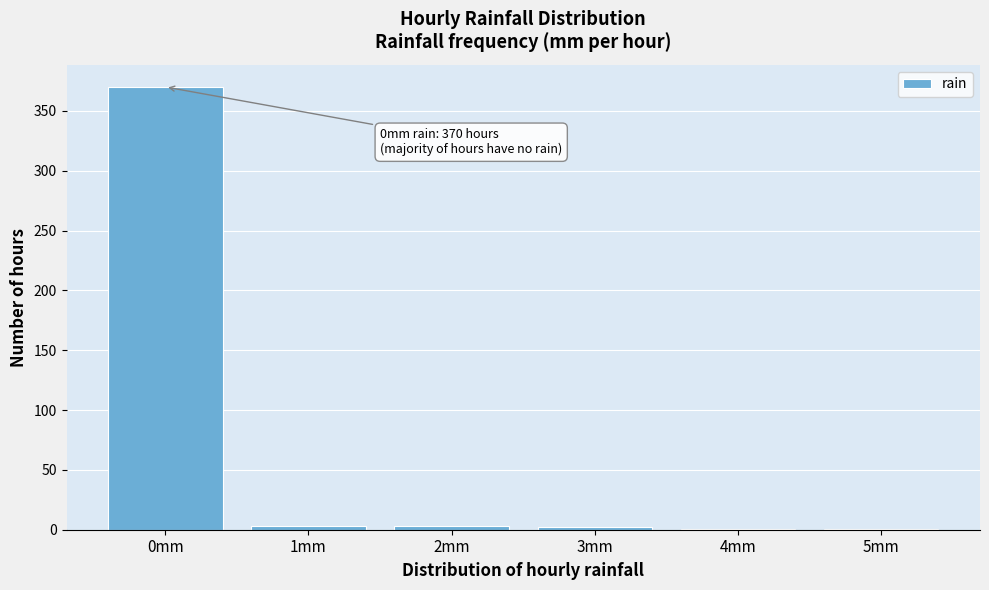

At which category does the chart reach its peak across all series?

0mm